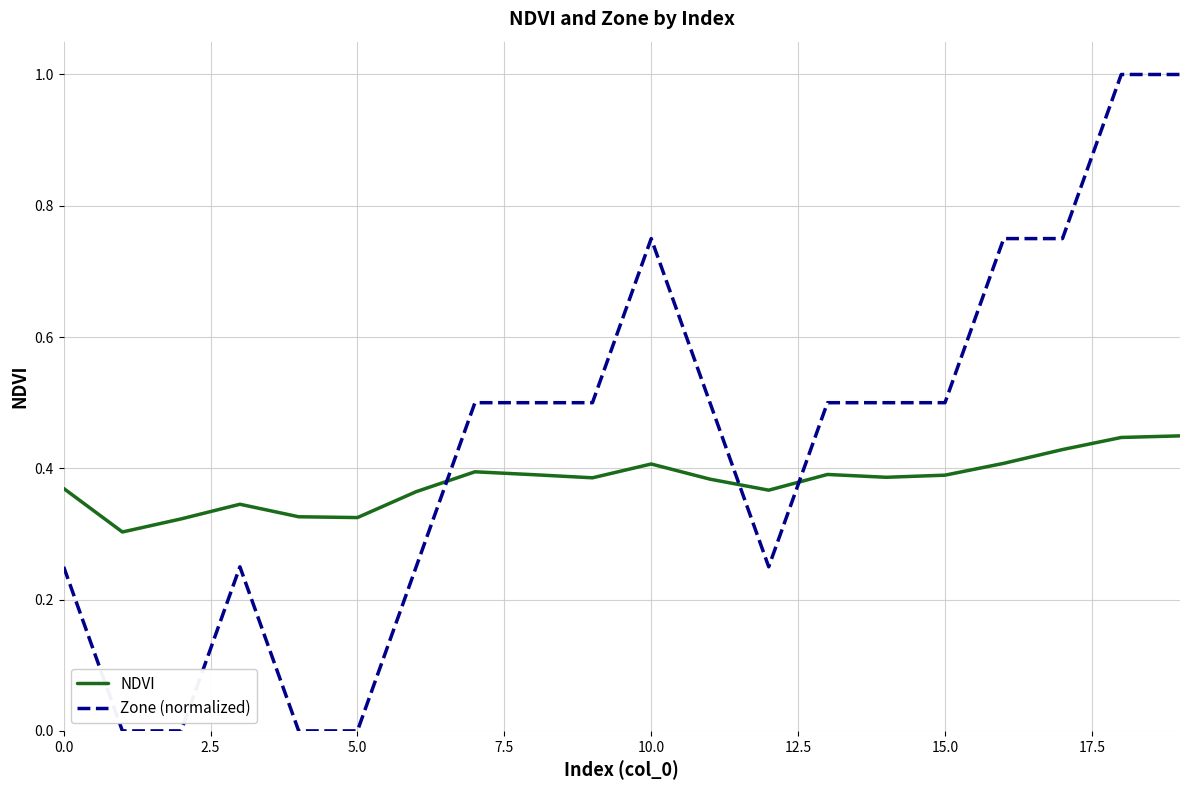

What is the highest value of the Zone (normalized) series?

1.0